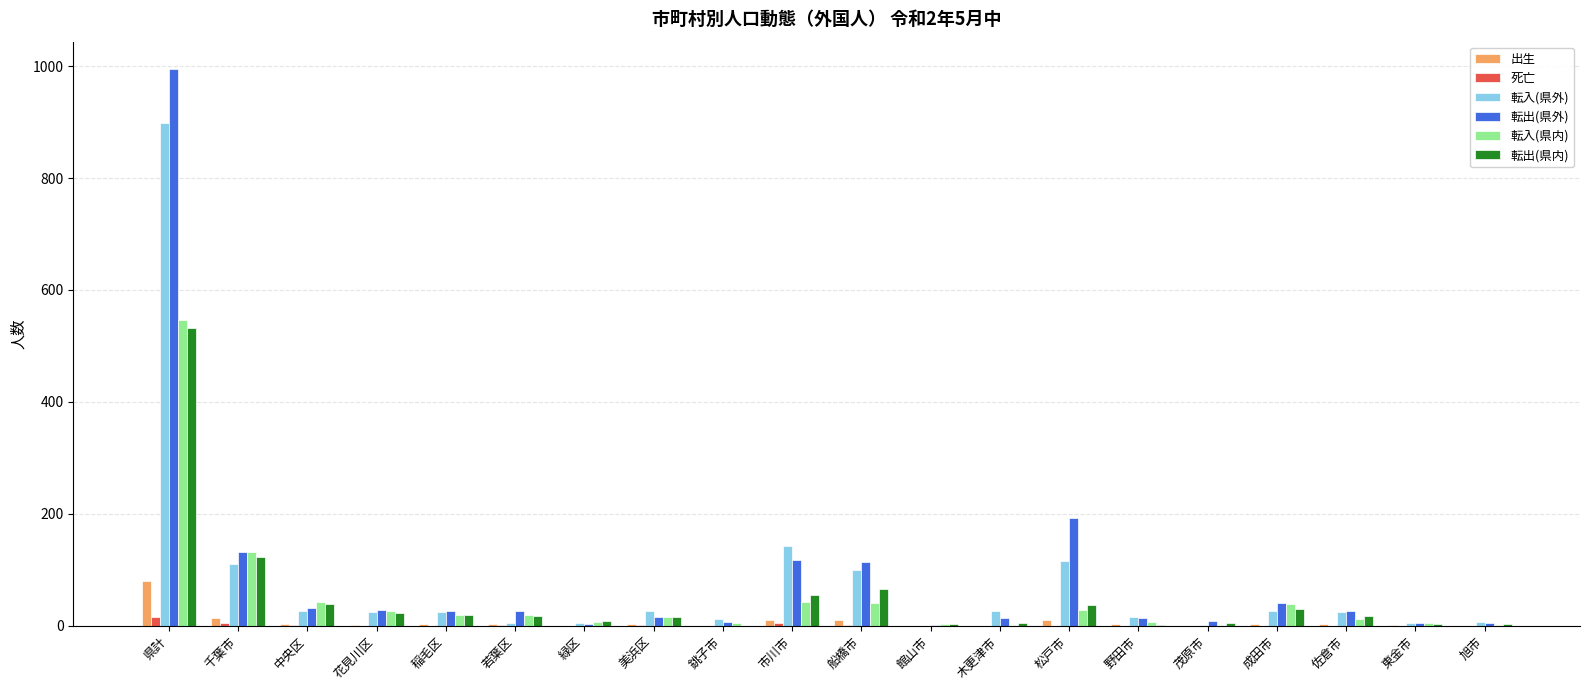

The value of 転出(県内) at 市川市 is 55. True or false?

True